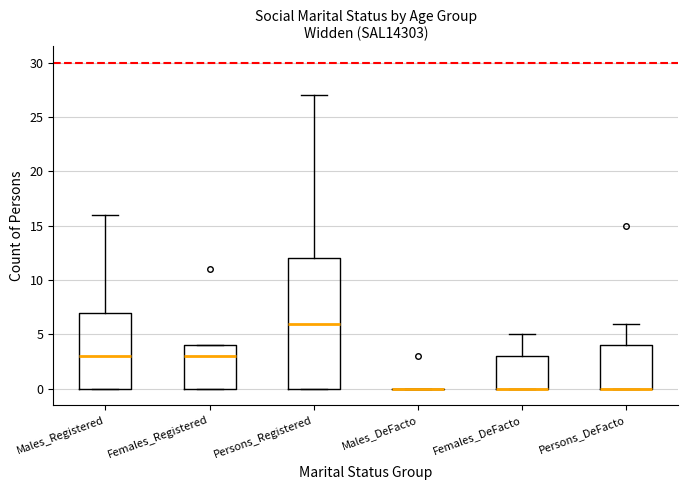

Reading left to right, read every box against the y-axis: the position of its median line, the range the box covers, and the ends of its whiskers. The values are not printed on the chart, so give them approximately, as read against the axis.

Males_Registered: median 3, box 0 to 7, whiskers 0 to 16
Females_Registered: median 3, box 0 to 4, whiskers 0 to 4
Persons_Registered: median 6, box 0 to 12, whiskers 0 to 27
Males_DeFacto: box collapsed to a line at 0, whiskers 0 to 0
Females_DeFacto: median 0 (drawn on the box's lower edge), box 0 to 3, whiskers 0 to 5
Persons_DeFacto: median 0 (drawn on the box's lower edge), box 0 to 4, whiskers 0 to 6